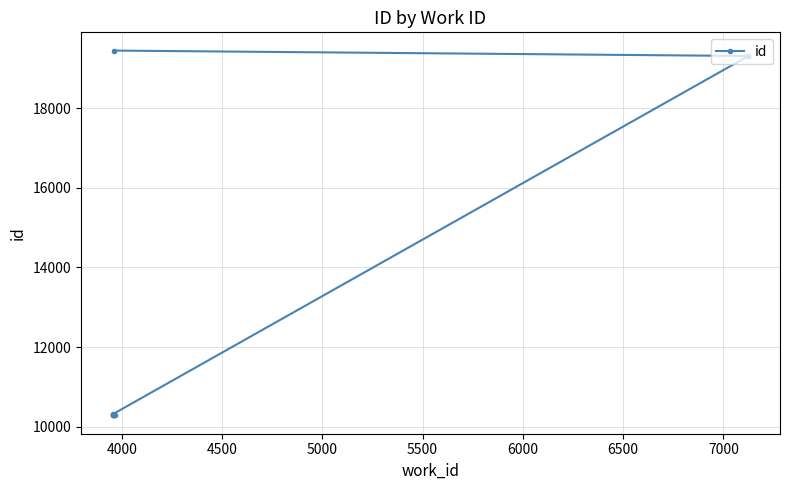

Does the chart display data point markers on the line(s)?

Yes